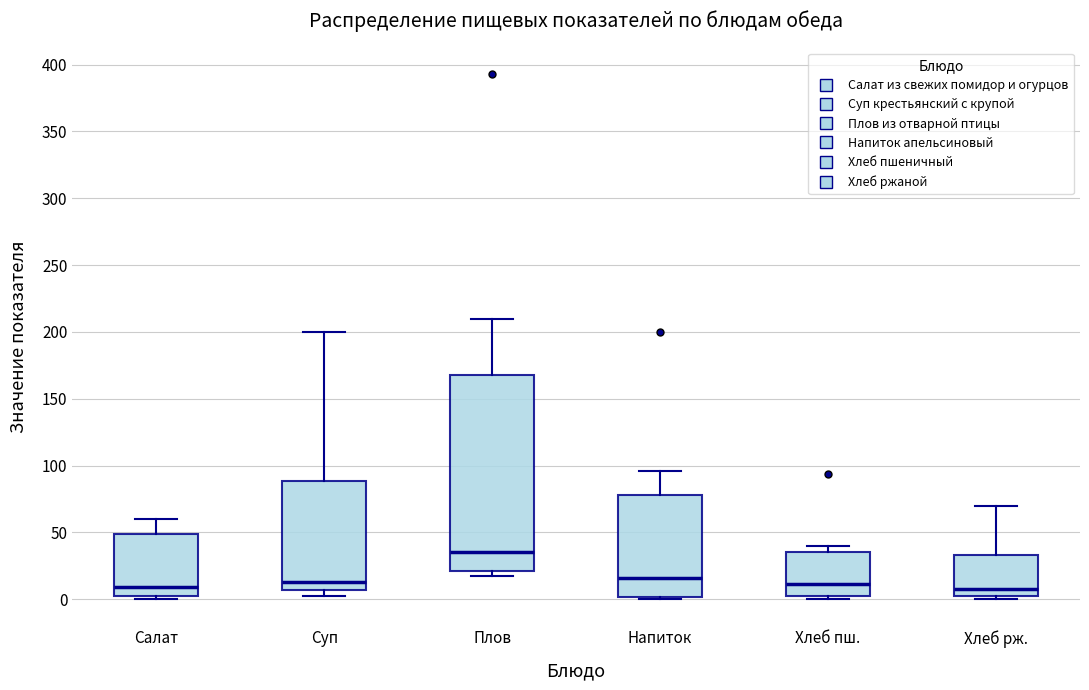

Which box has the highest median line?

Плов